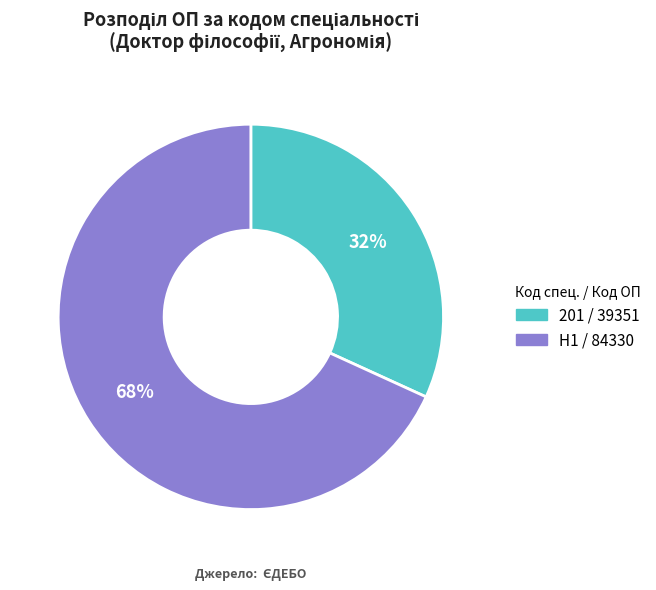

Is the sum of H1 / 84330 and 201 / 39351 greater than half?

Yes